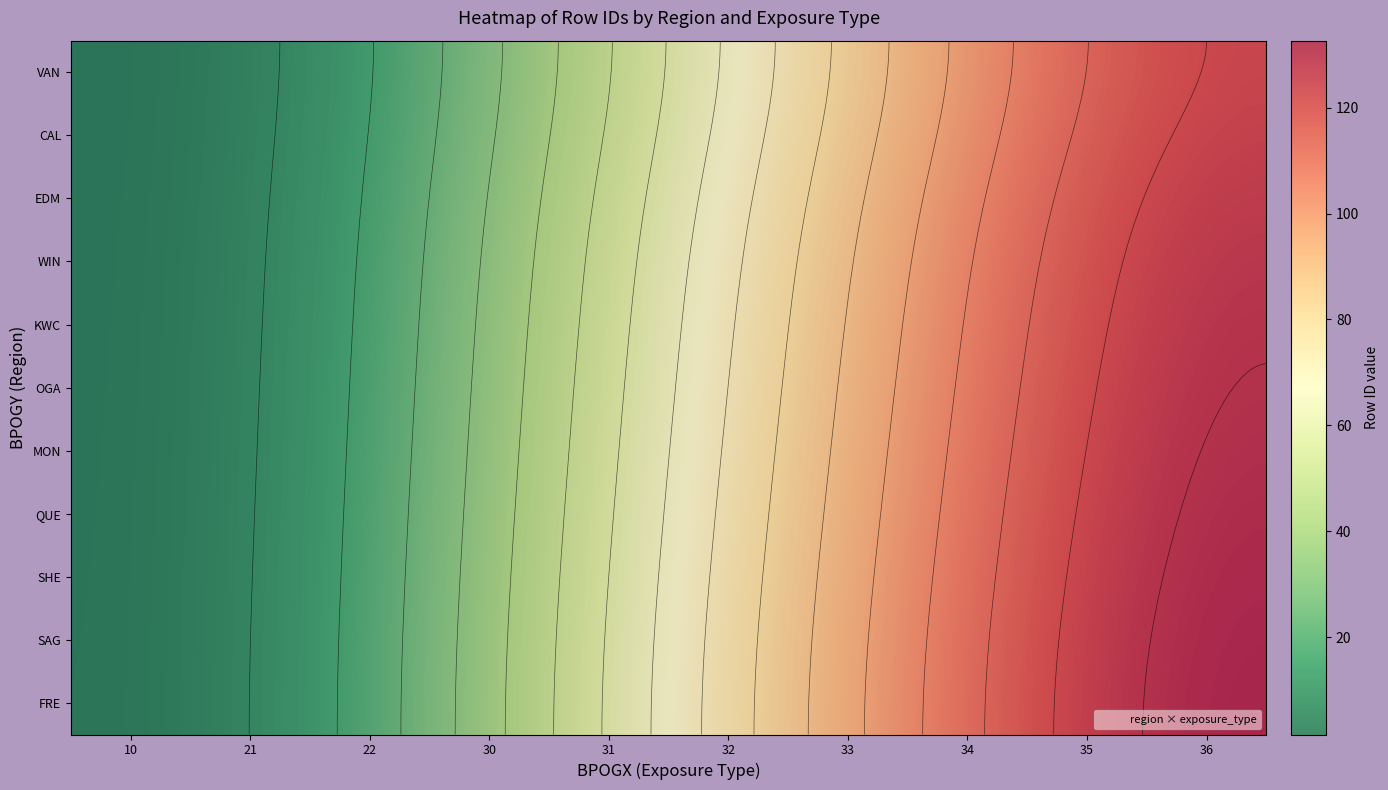

Reading left to right, what are all the values shown in this chart?

VAN: 0	0	0	28	45	62	79	96	113	130
CAL: 0	0	0	35	52	69	86	103	120	137
EDM: 0	0	0	36	53	70	87	104	121	138
WIN: 0	0	0	37	54	71	88	105	122	139
KWC: 0	0	0	38	55	72	89	106	123	140
OGA: 0	0	0	39	56	73	90	107	124	141
MON: 0	0	0	40	57	74	91	108	125	142
QUE: 0	0	0	41	58	75	92	109	126	143
SHE: 0	0	0	42	59	76	93	110	127	144
SAG: 0	0	0	43	60	77	94	111	128	145
FRE: 0	0	0	44	61	78	95	112	129	146